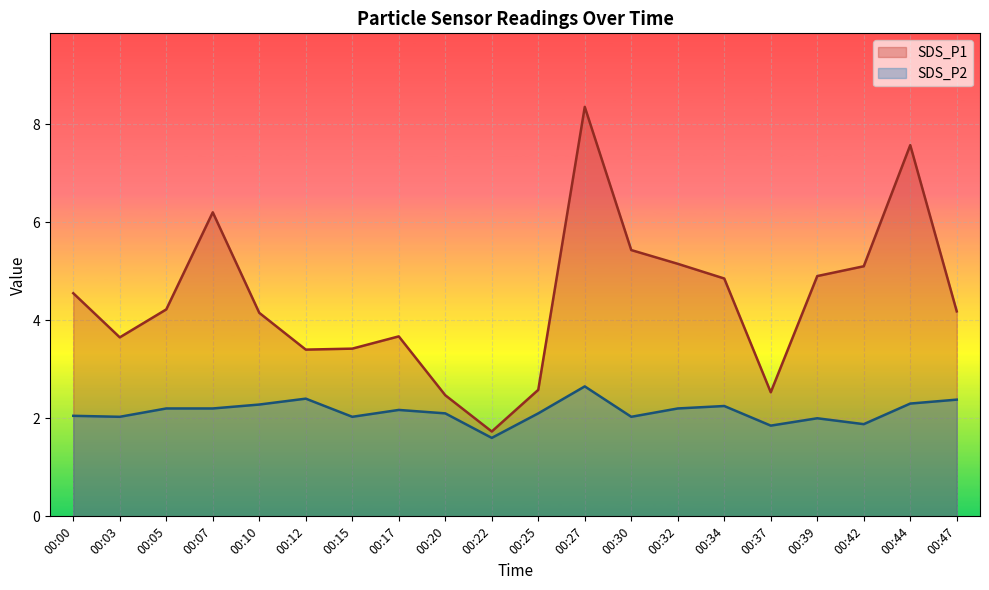

True or false: SDS_P1 has a value of 6.2 at 00:07.

True